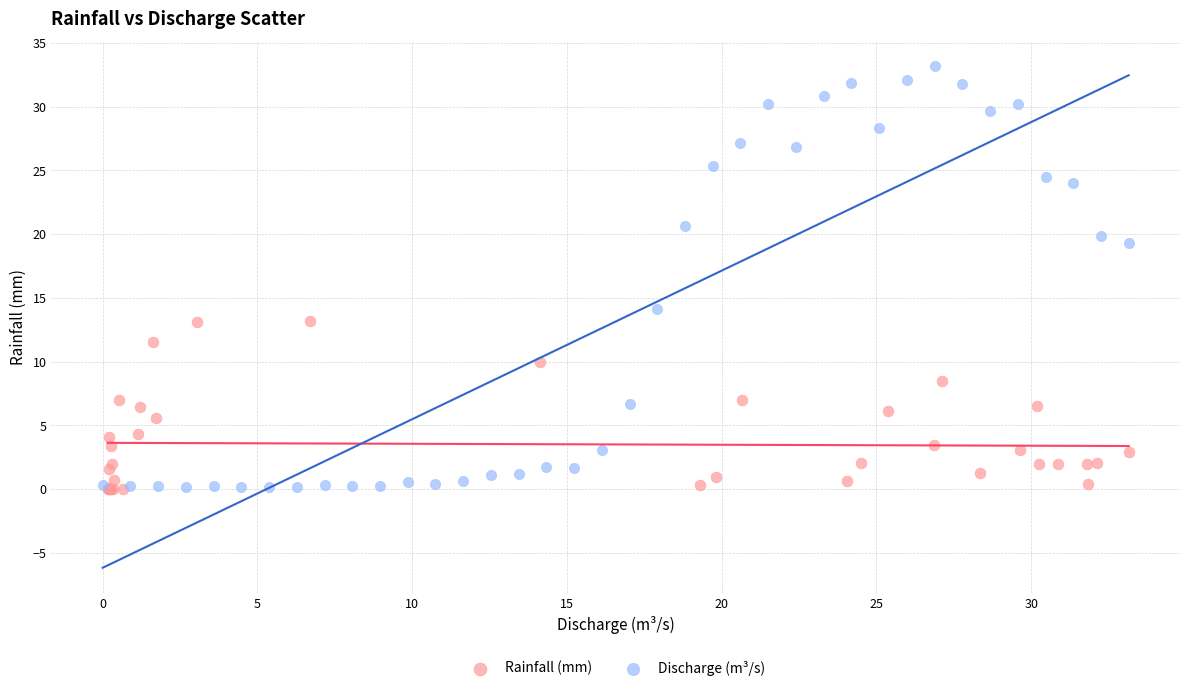

Which series contains the highest Y value?

Discharge (m³/s)